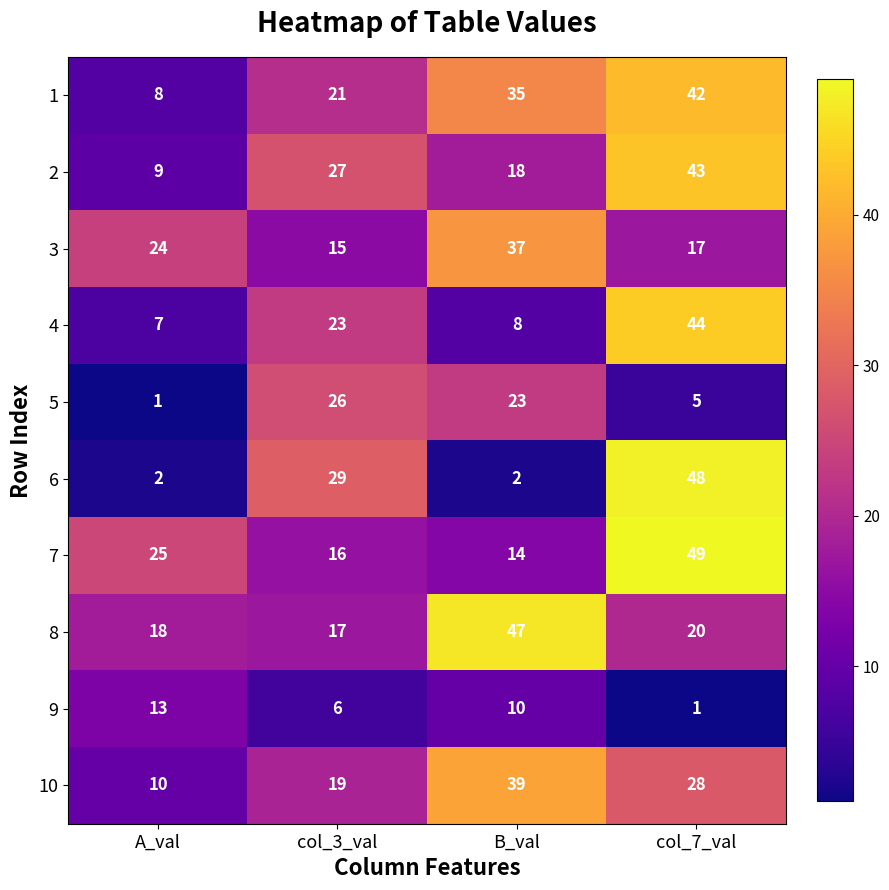

What is the sum of all 1 values?

106